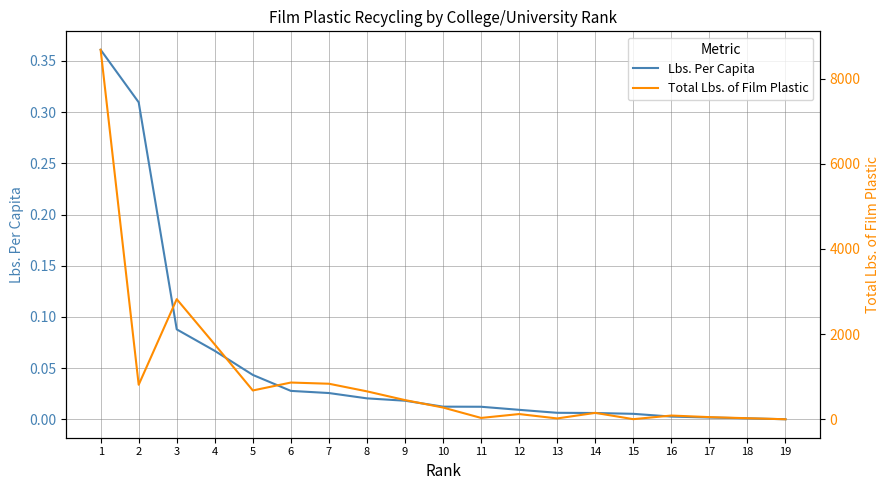

What is the total value across all series at 1?

8675.4